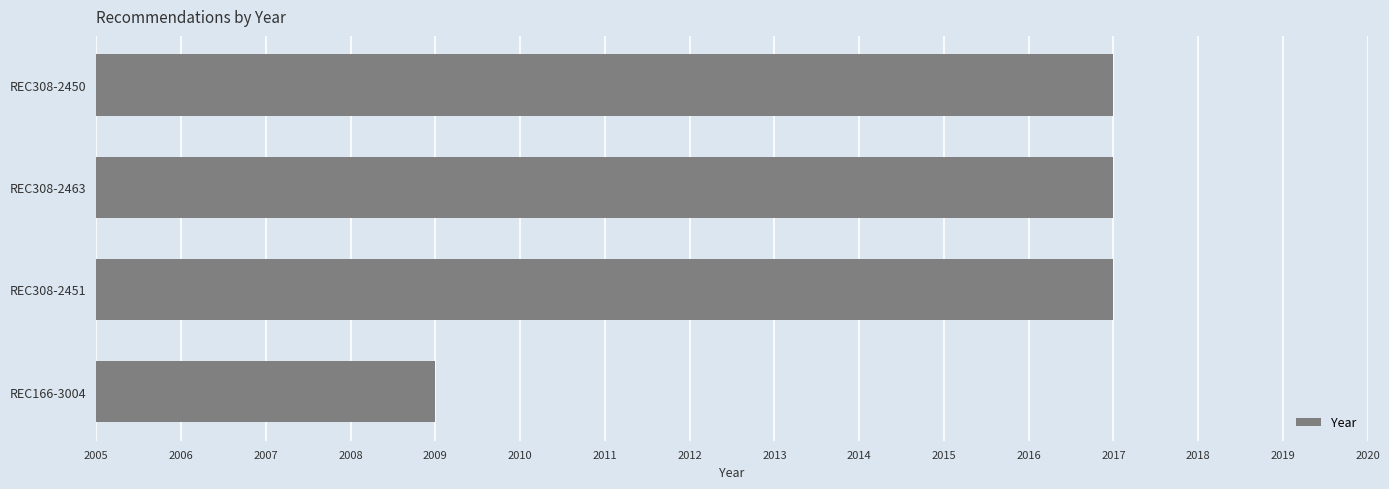

What is the approximate value at REC308-2450?

2017